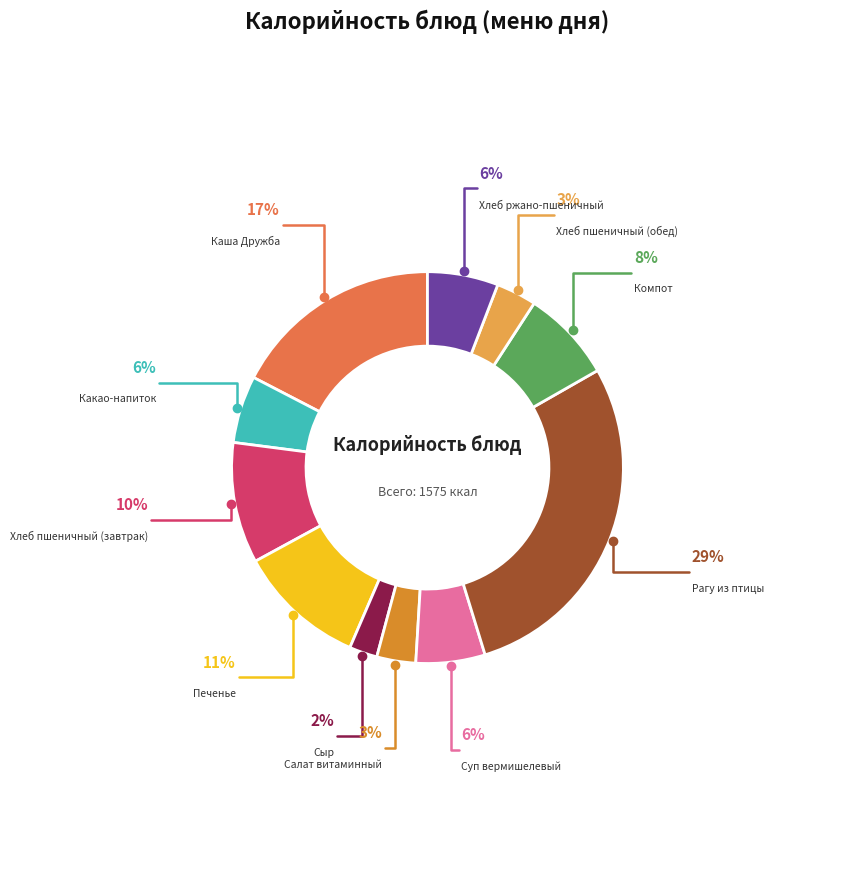

Is there a majority slice in this chart?

No